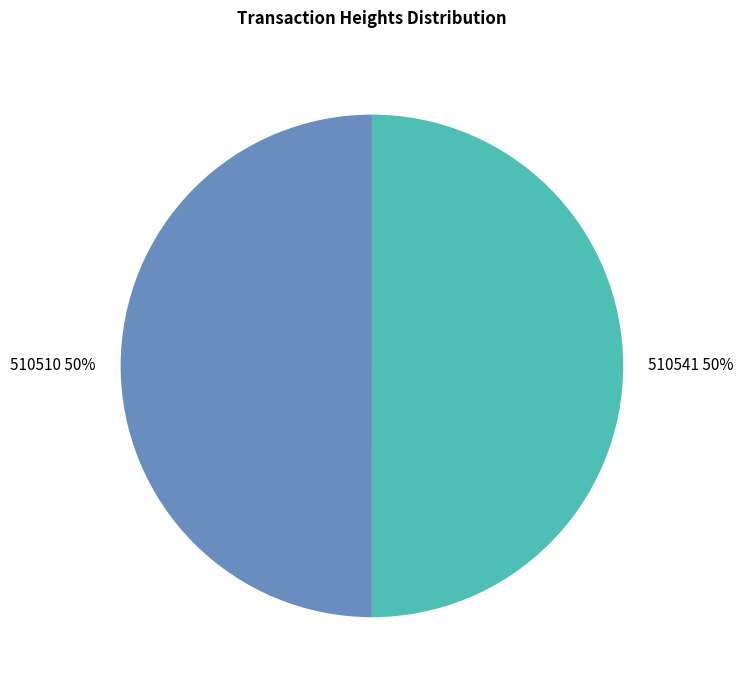

What percentage is the 510541 slice, to the nearest percent?

50%